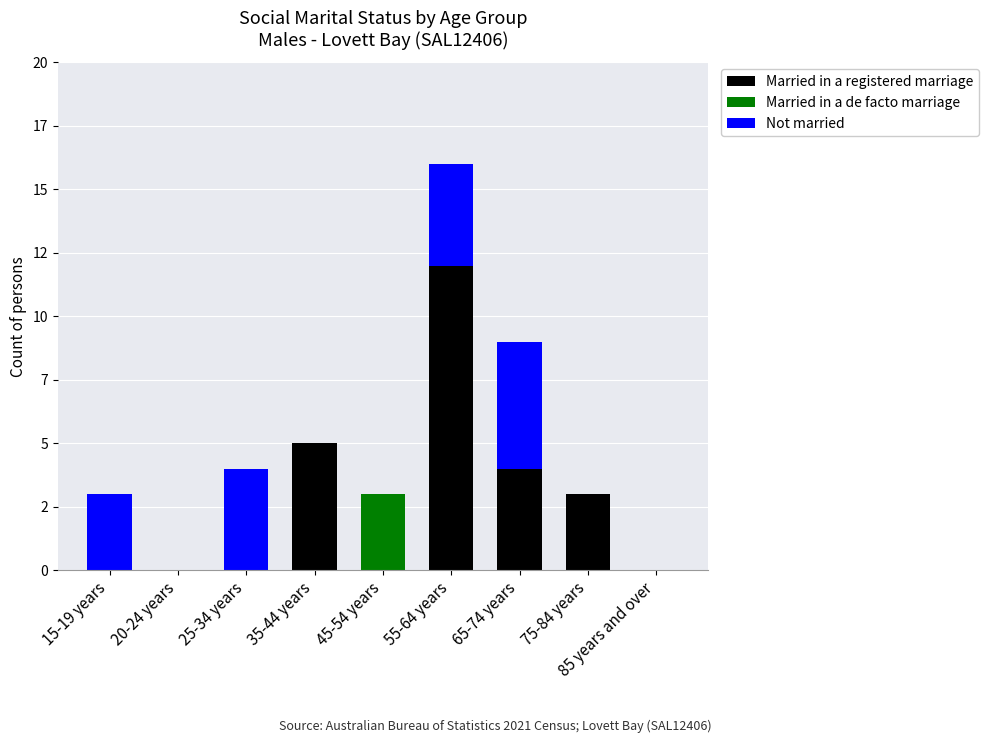

Are the bars horizontal?

No